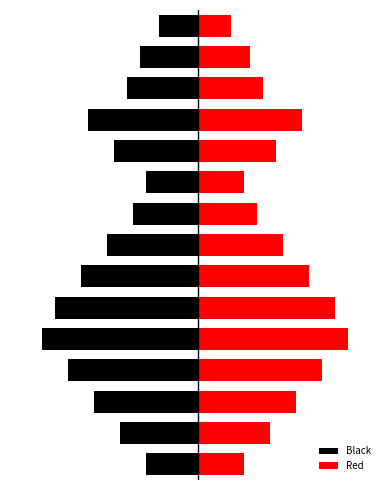

What is the difference between the highest and lowest values at 0?

15